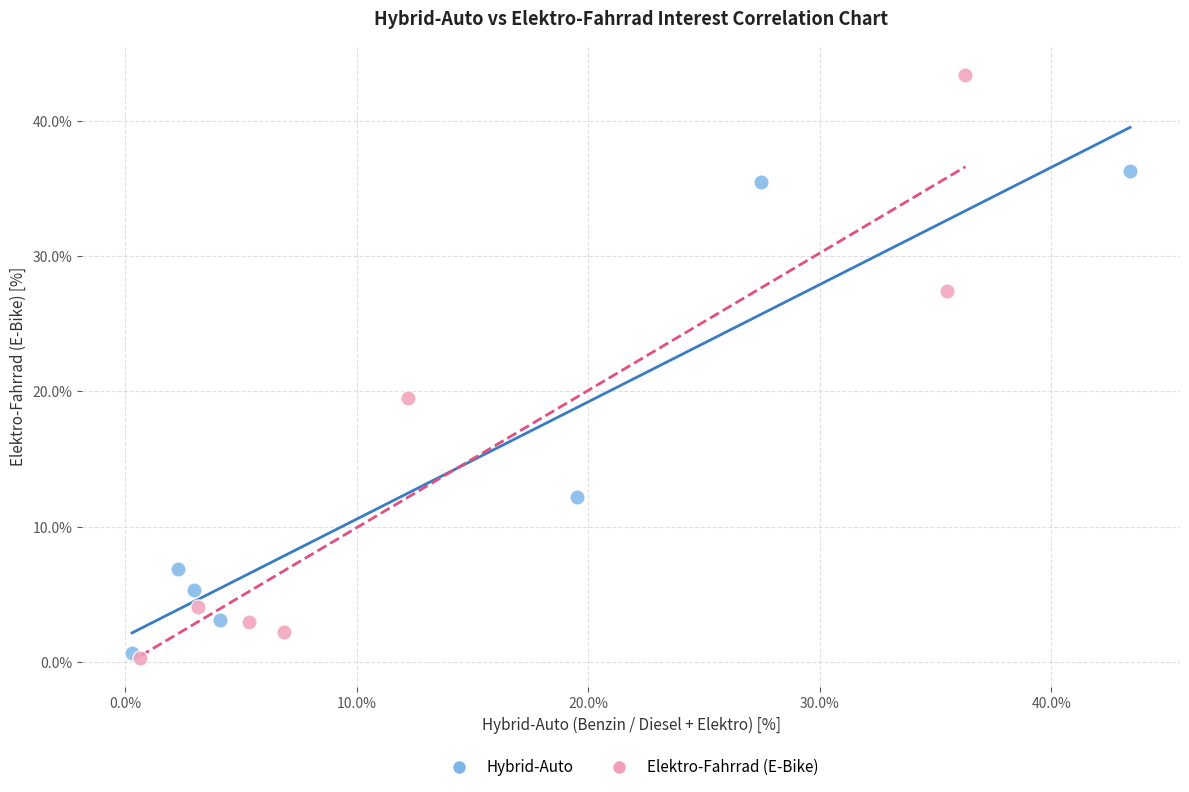

Which series has the widest spread of Y values?

Elektro-Fahrrad (E-Bike)